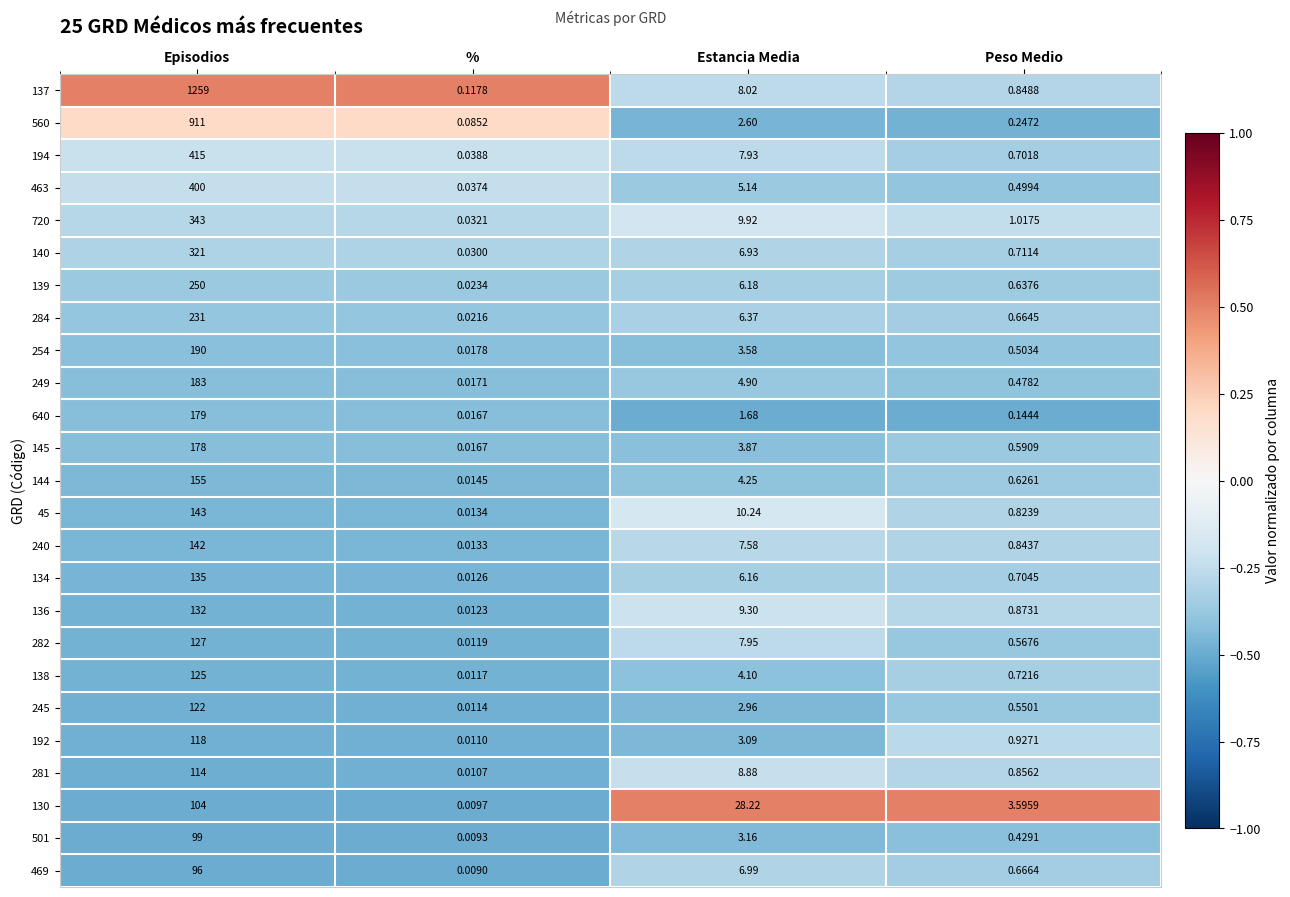

At which category is the sum across all series the highest?

Episodios